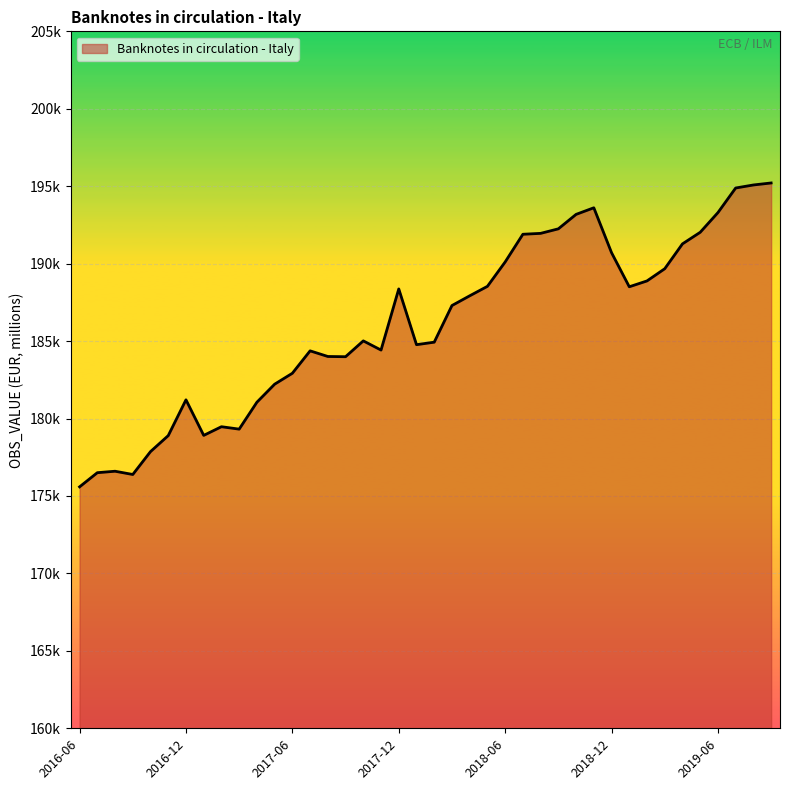

Does the chart have visible grid lines?

Yes